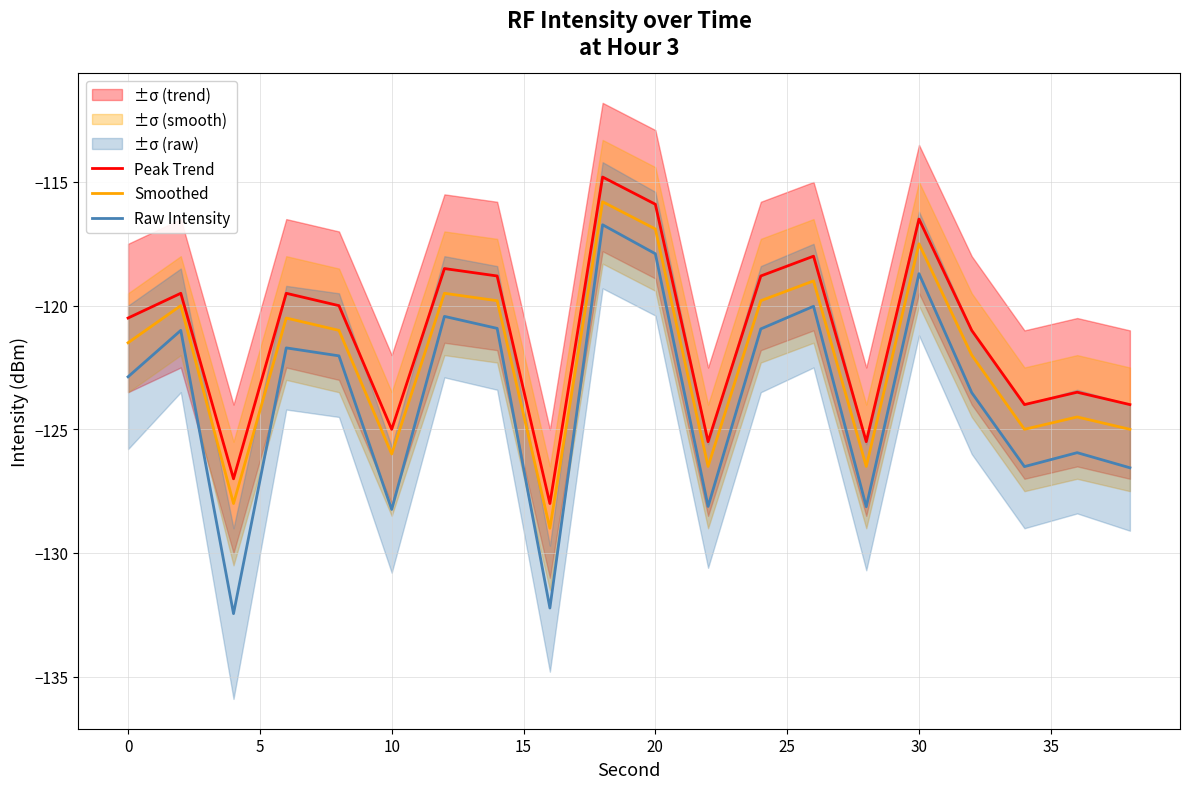

True or false: Raw Intensity and Smoothed intersect in this chart.

False